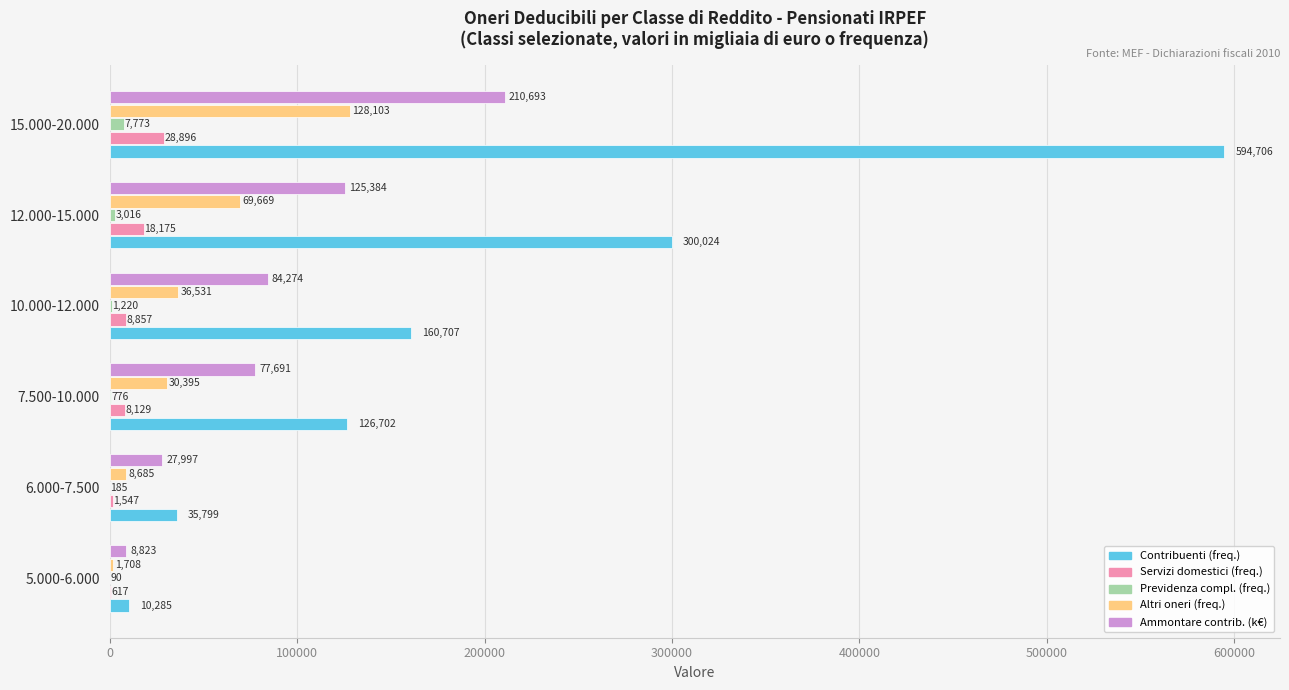

Which series has the largest total across all categories?

Contribuenti (freq.)